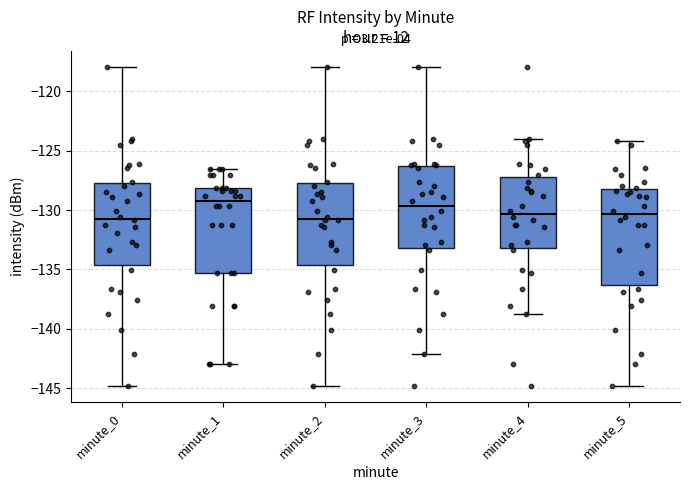

Reading left to right, transcribe this box plot: for each box, give where its median line is, the range the box spans, and where its two whiskers end, as read against the y-axis. The values are not printed on the chart, so give them approximately, as read against the axis.

minute_0: median -130.5, box -134.5 to -127.5, whiskers -145.0 to -118.0
minute_1: median -129.5, box -135.5 to -128.0, whiskers -143.0 to -126.5
minute_2: median -130.5, box -134.5 to -127.5, whiskers -145.0 to -118.0
minute_3: median -129.5, box -133.0 to -126.5, whiskers -142.0 to -118.0
minute_4: median -130.5, box -133.0 to -127.0, whiskers -138.5 to -124.0
minute_5: median -130.5, box -136.5 to -128.0, whiskers -145.0 to -124.0